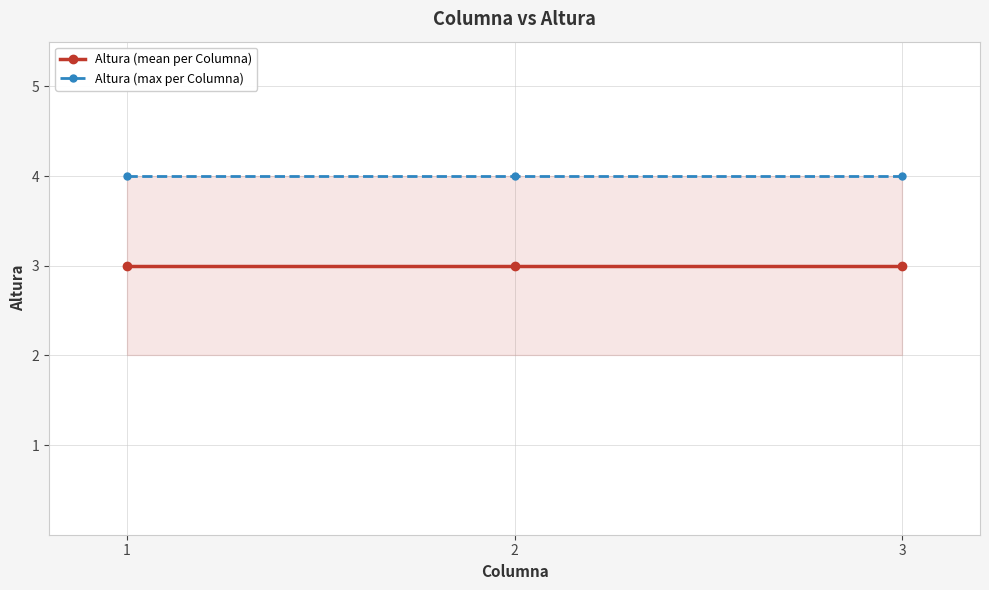

What is the smallest value displayed?

3